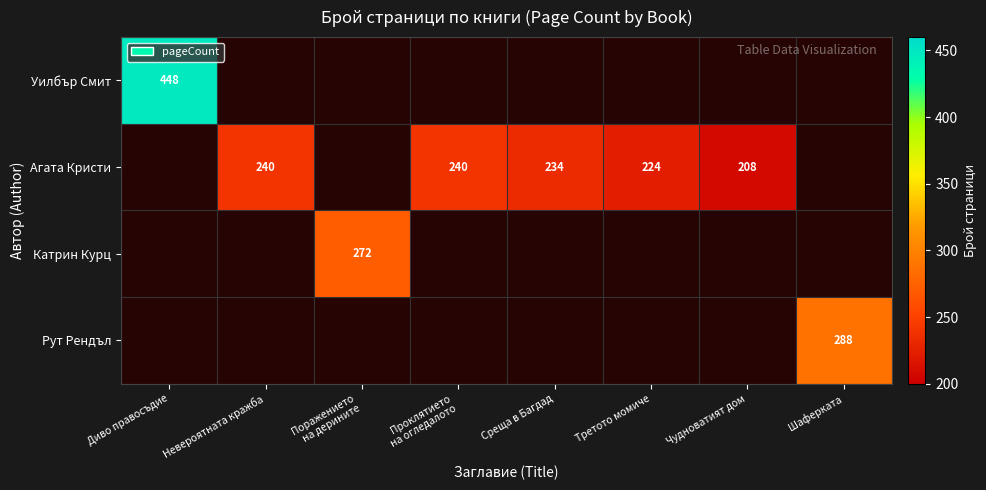

How many series are shown in this chart?

4